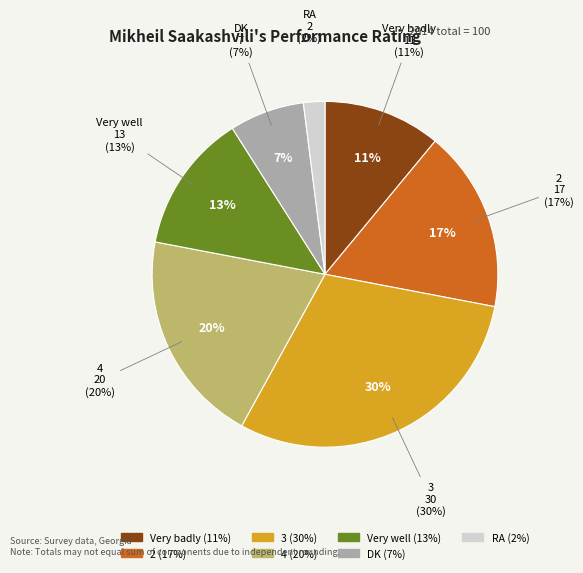

What percentage is the 2 slice, to the nearest percent?

17%